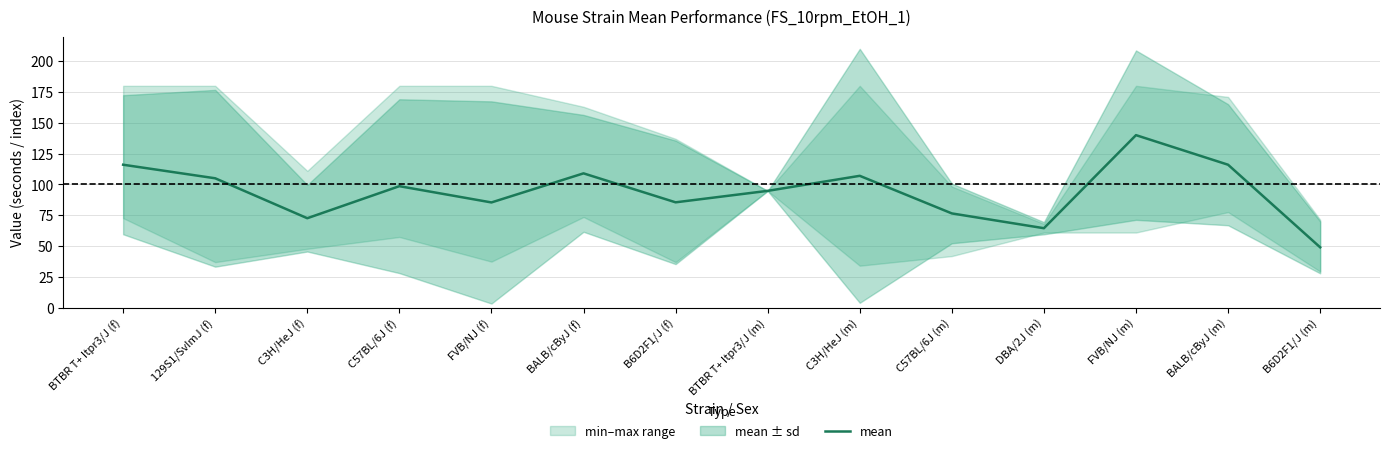

How many interior local valleys (lower than both neighbors) does the data have?

4